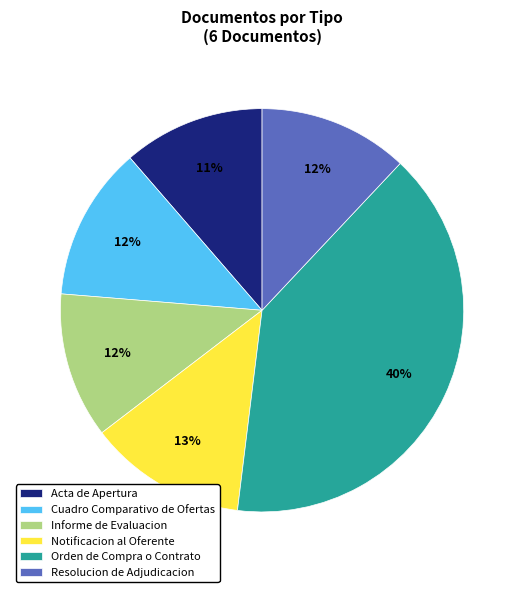

What percentage is the Orden de Compra o Contrato slice, to the nearest percent?

40%